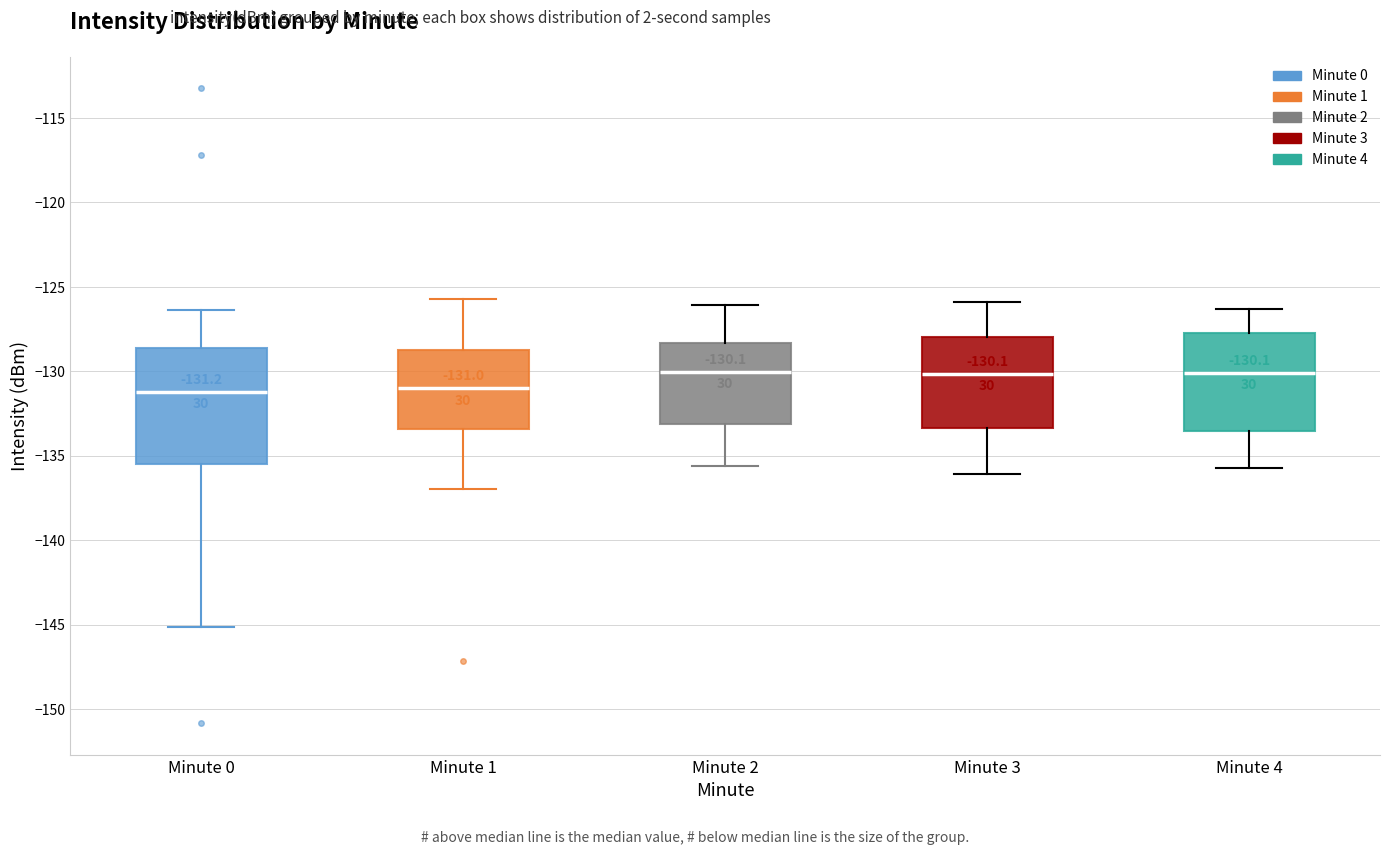

Which box is the tallest, from its lower edge to its upper edge?

Minute 0